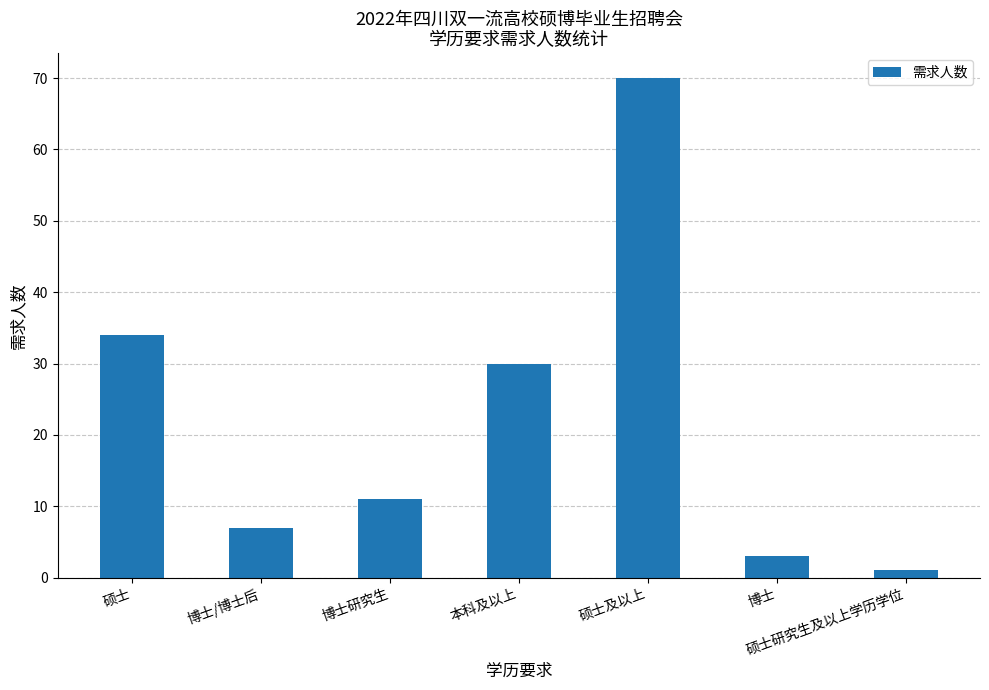

What is the label of the 3rd bar from the left?

博士研究生